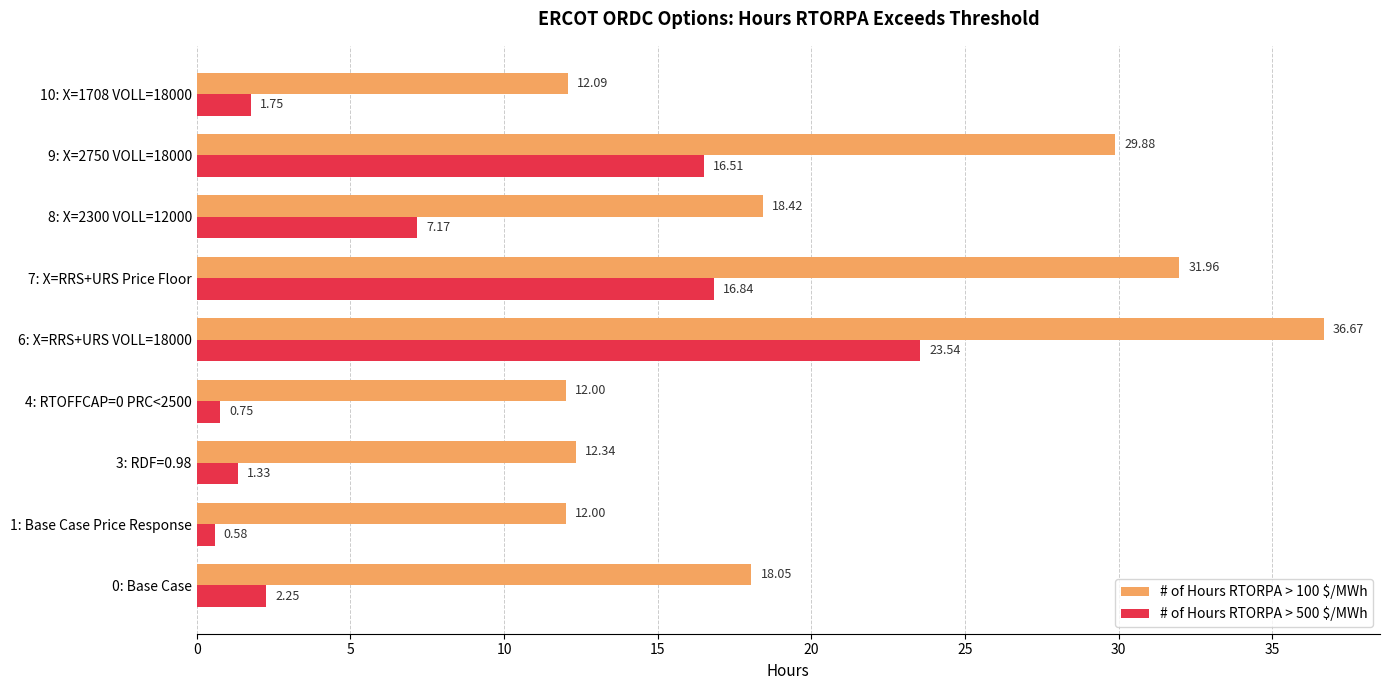

What is the difference between the second highest and minimum values in the # of Hours RTORPA > 500 $/MWh series?

16.3